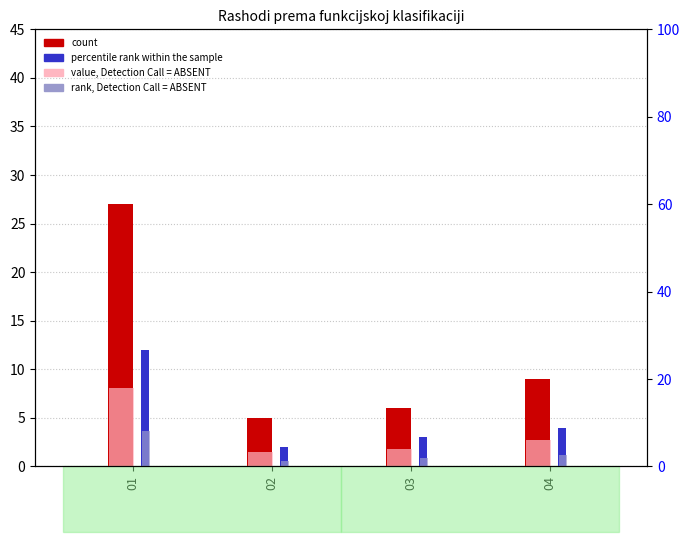

What is the sum of the percentile rank within the sample values at 02 and 01?

14.0